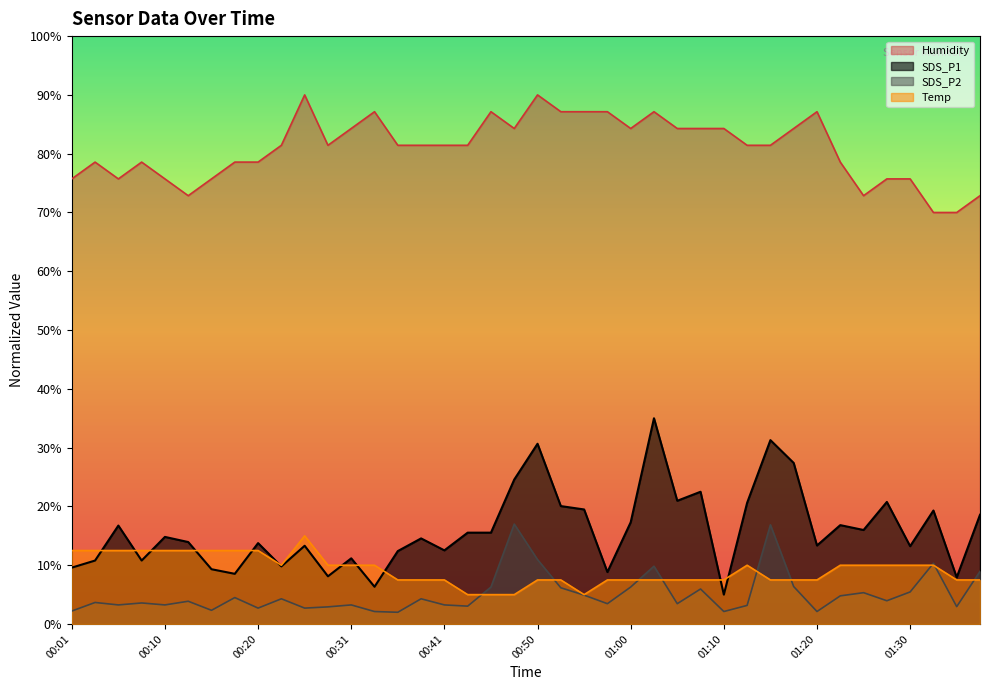

At how many categories does at least one series exceed 38?

40